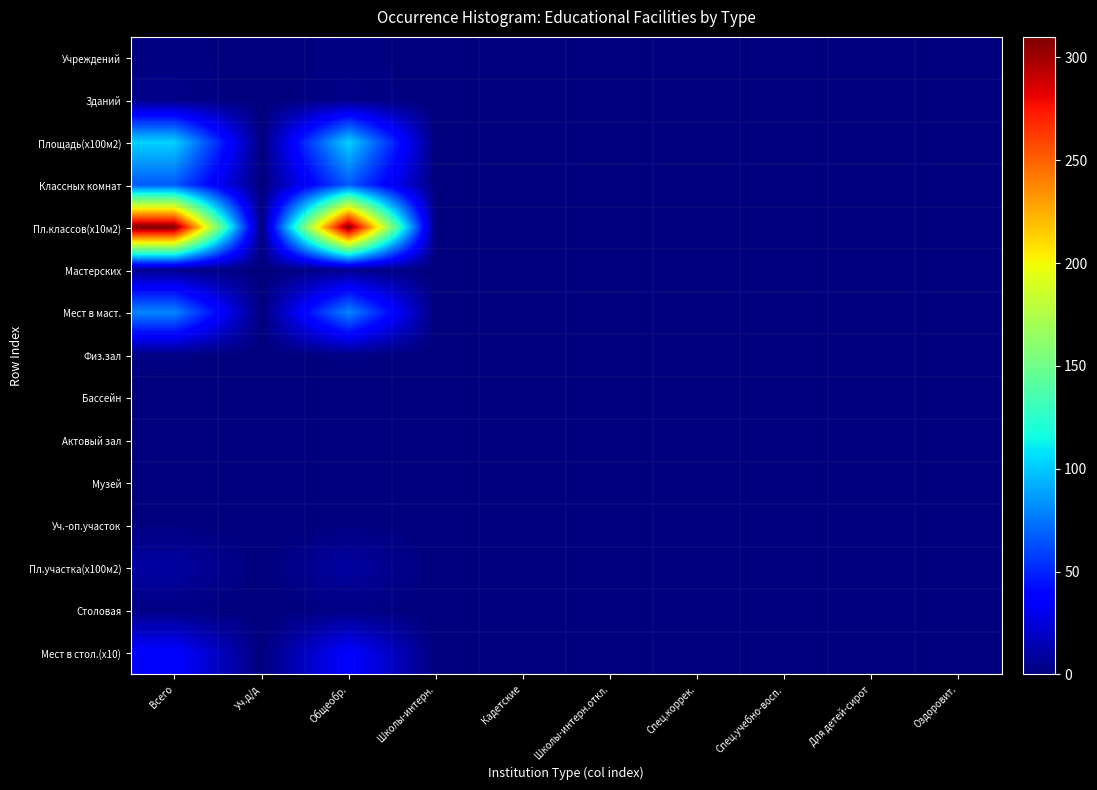

At which category is the sum across all series the highest?

Всего